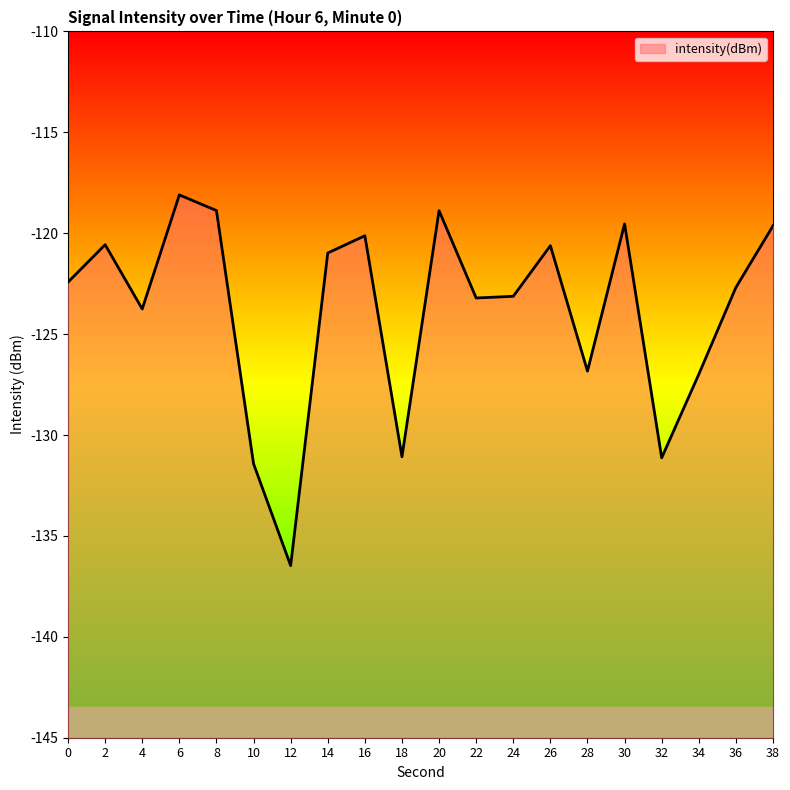

Is it true that the value at 32 is -232.8?

False